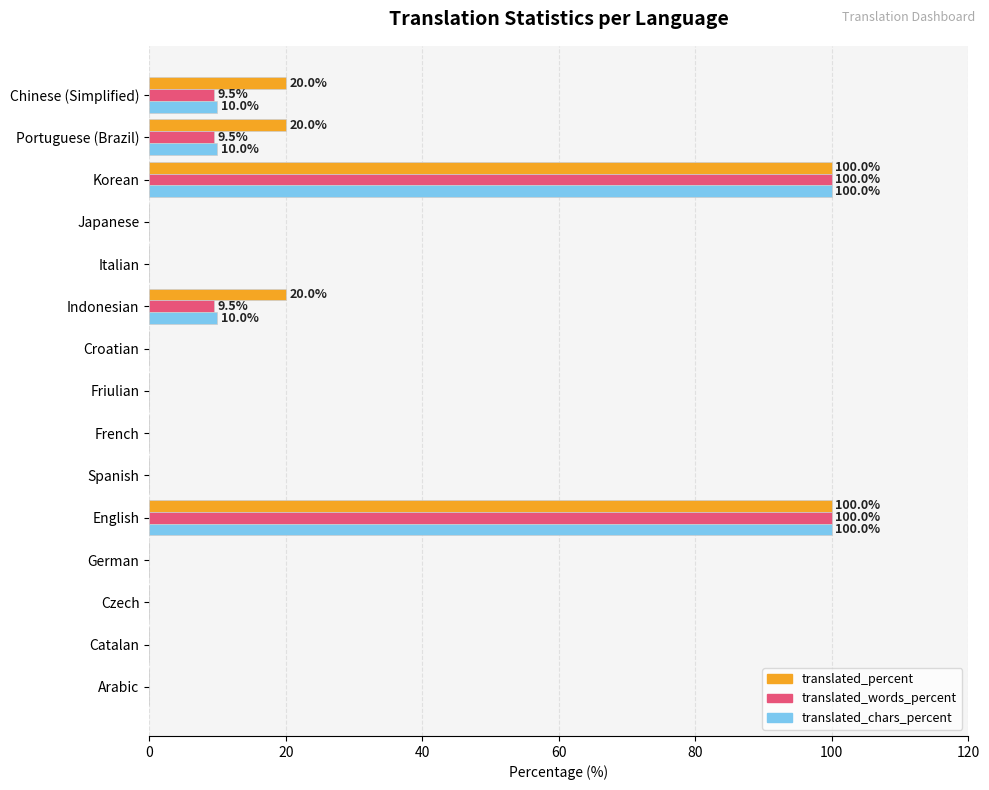

What is the sum of all translated_chars_percent values?

230.0